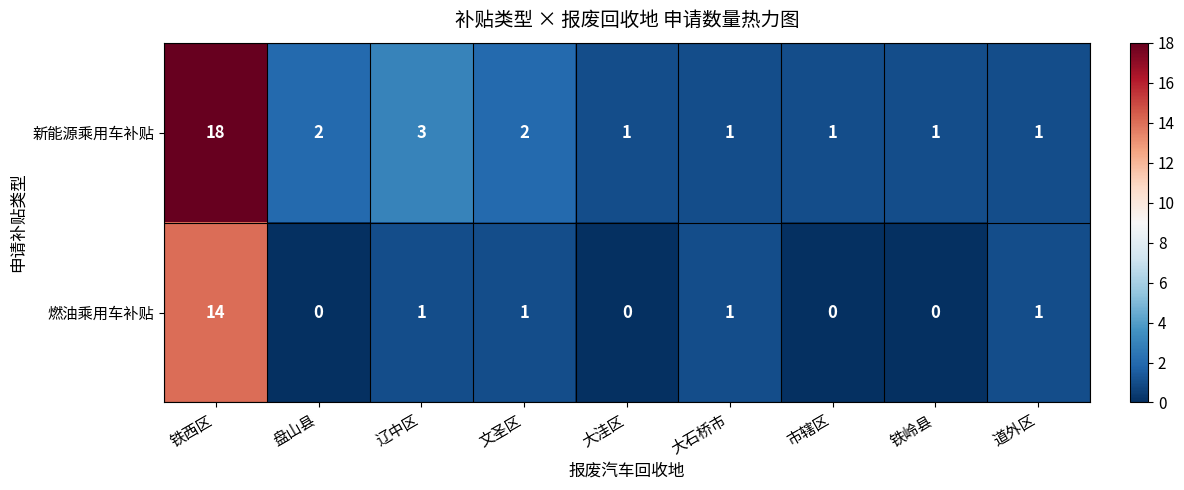

True or false: 新能源乘用车补贴 has a value of 1 at 铁岭县.

True